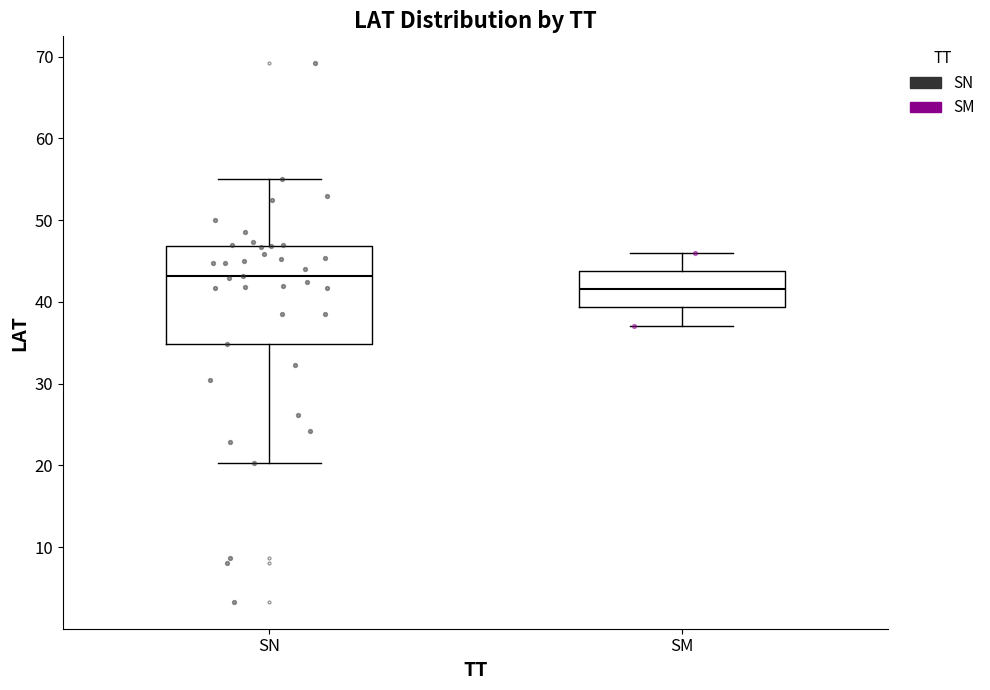

Reading left to right, read every box against the y-axis: the position of its median line, the range the box covers, and the ends of its whiskers. The values are not printed on the chart, so give them approximately, as read against the axis.

SN: median 43, box 35 to 47, whiskers 20 to 55
SM: median 42, box 39 to 44, whiskers 37 to 46